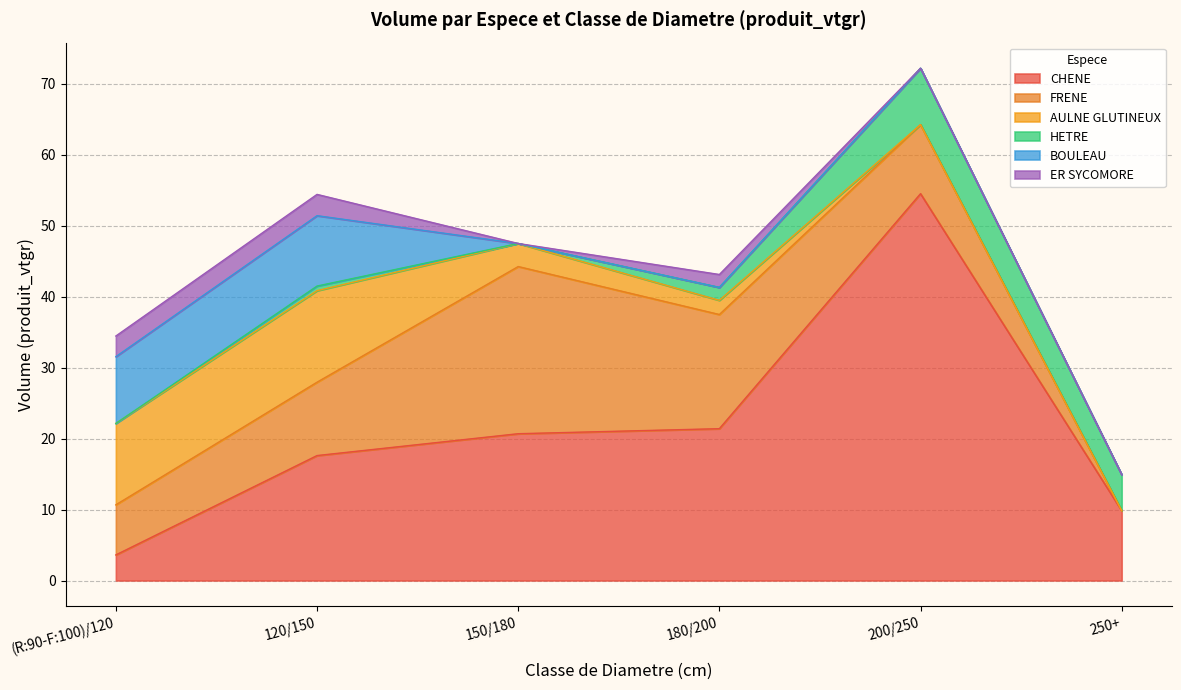

What value does the FRENE series have at 150/180?

23.6